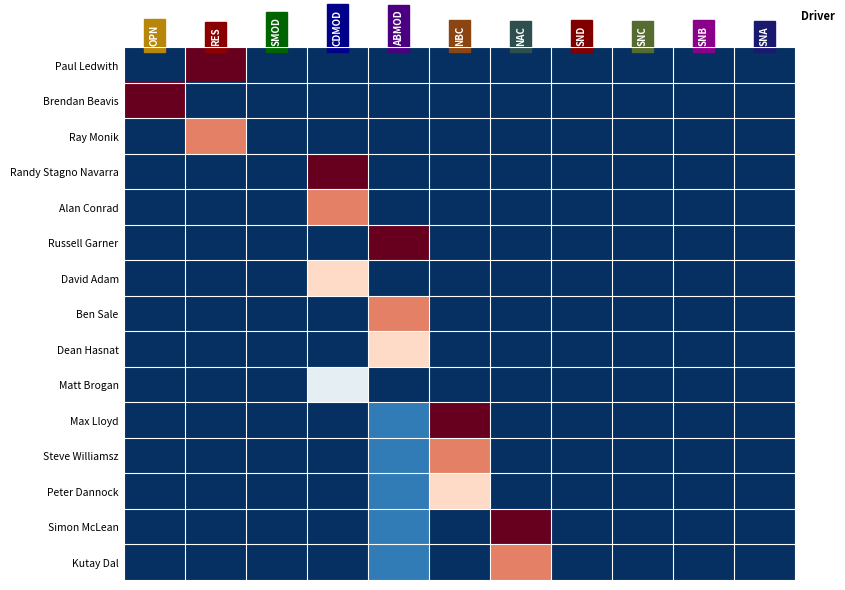

How many distinct data groups are displayed?

15